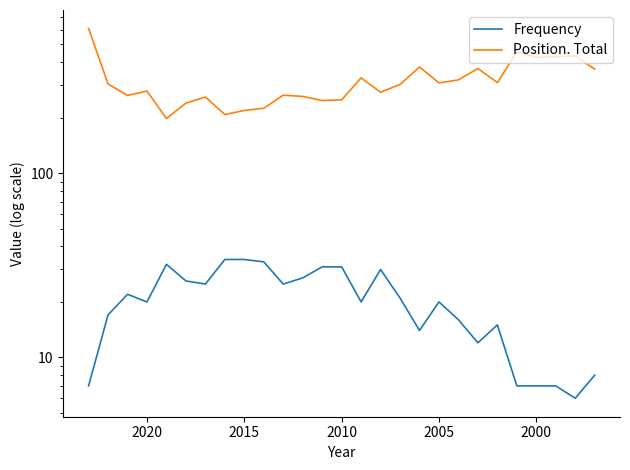

Does the chart have visible grid lines?

No